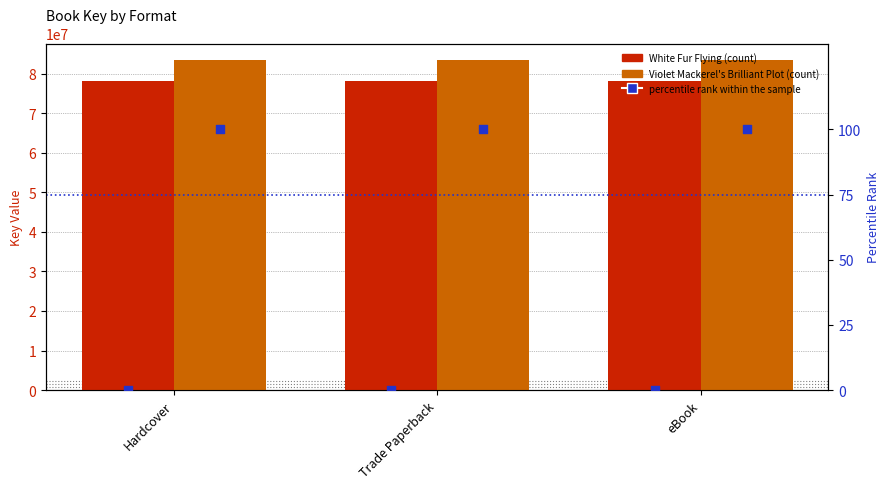

At which category is the sum across all series the highest?

Hardcover